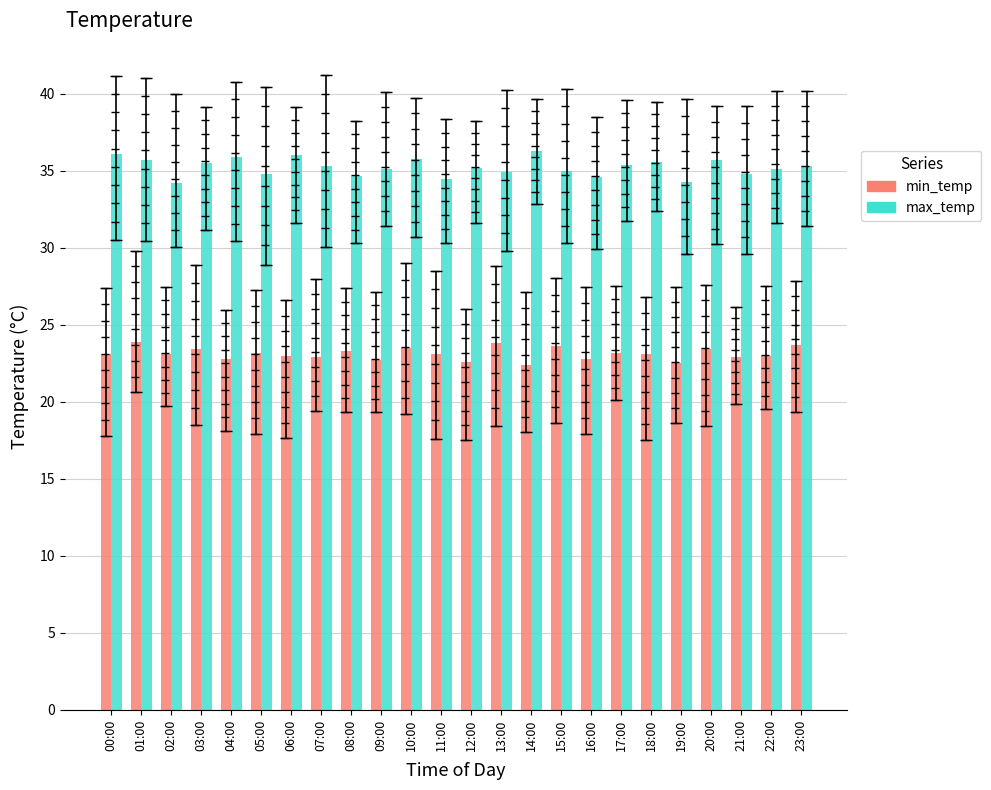

Which series has the largest total across all categories?

max_temp